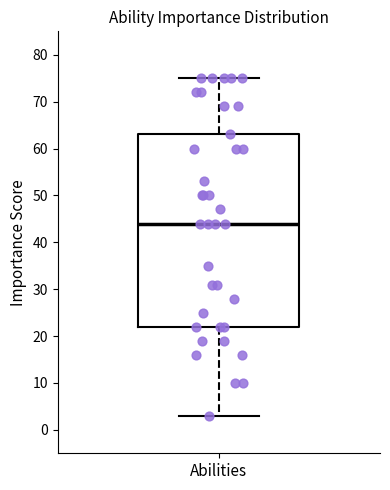

Transcribe this box plot: give where the median line is, the range the box spans, and where the two whiskers end, as read against the y-axis. The values are not printed on the chart, so give them approximately, as read against the axis.

median 44, box 22 to 63, whiskers 3 to 75